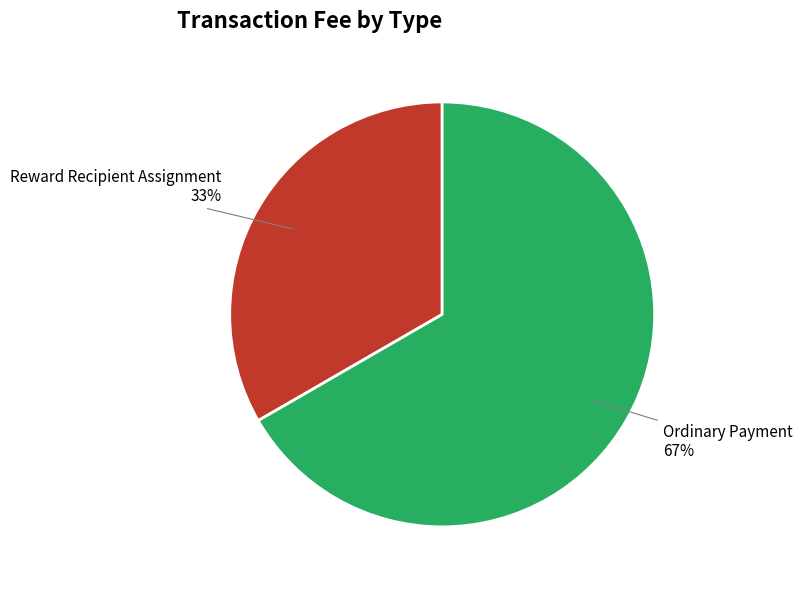

Is the sum of Reward Recipient Assignment and Ordinary Payment greater than half?

Yes